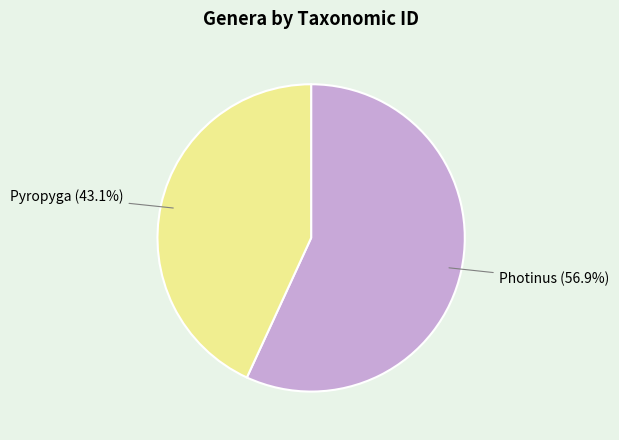

To the nearest percent, what is the difference between the largest and smallest slice percentages?

14%